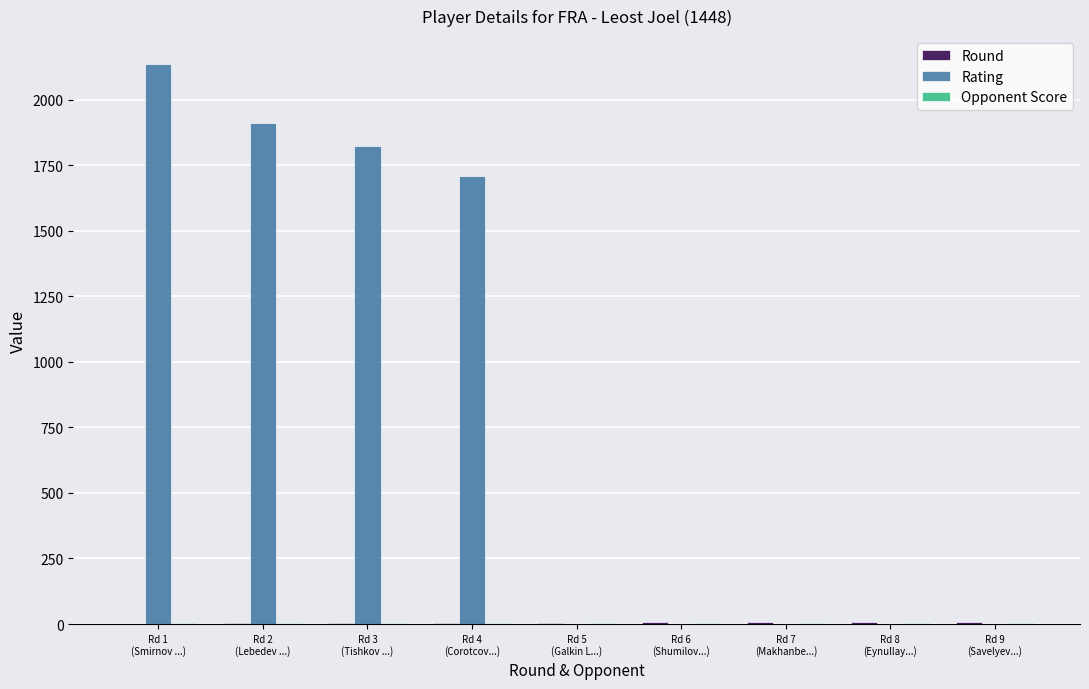

Which series has the largest total across all categories?

Rating